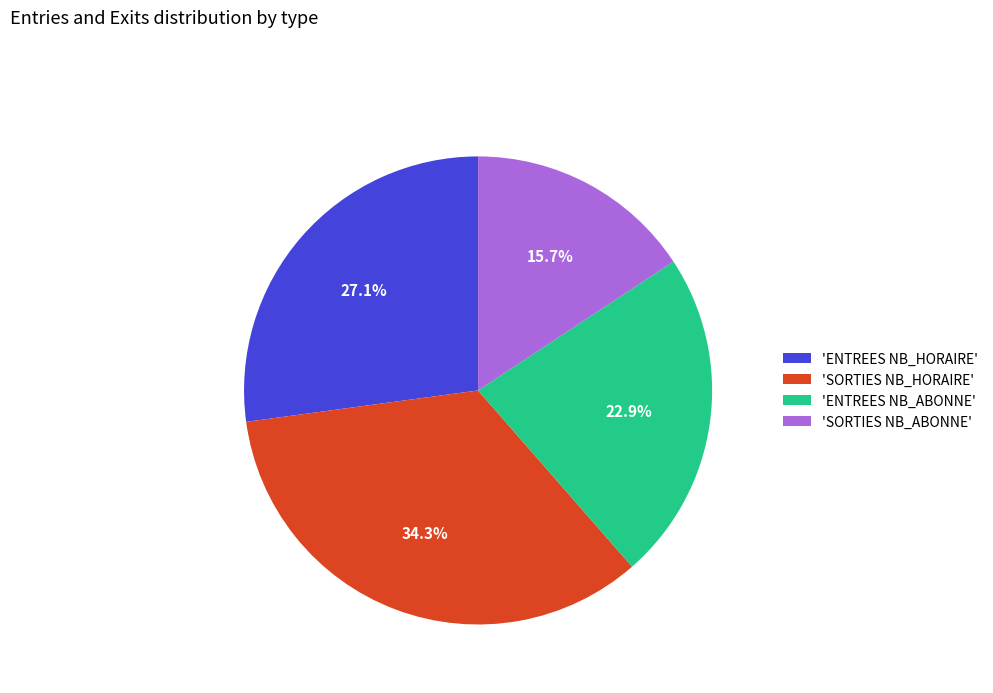

Rank the categories by value from lowest to highest.

'SORTIES NB_ABONNE', 'ENTREES NB_ABONNE', 'ENTREES NB_HORAIRE', 'SORTIES NB_HORAIRE'